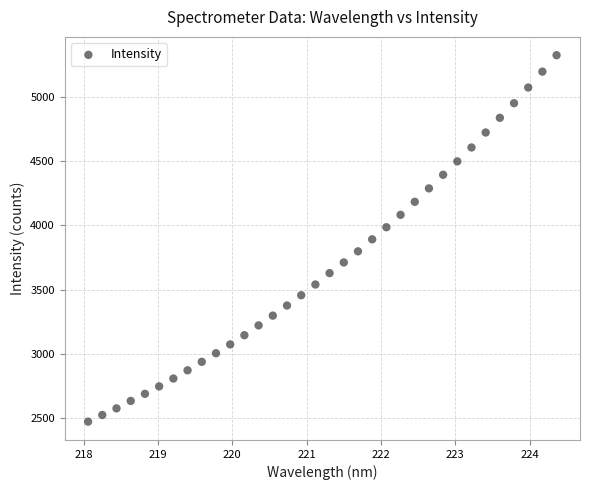

What is the range of Y values (max minus min)?

2850.8